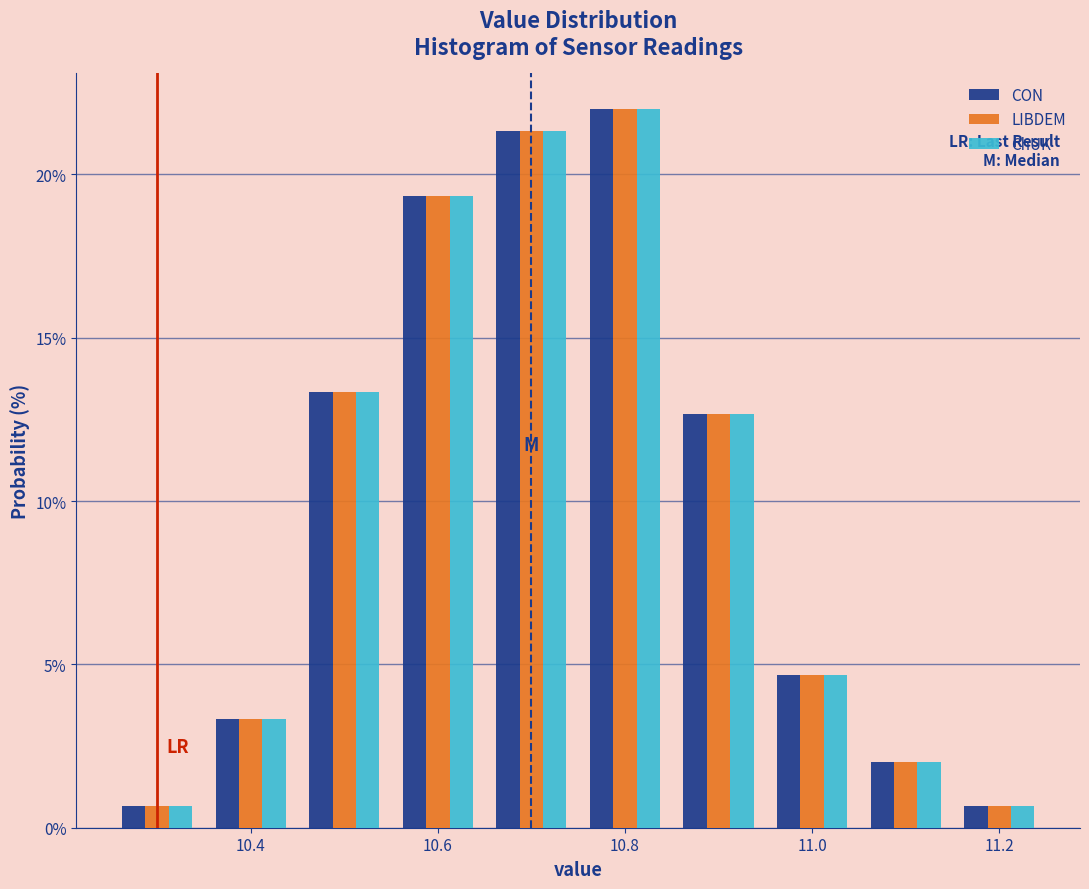

Reading left to right, list every range on the x-axis with the height of the bar of each series over it. Neither the bar edges nor the heights are printed on the chart, so give them approximately, as read against the axes.

10.25 to 10.35: CON=0.5	LIBDEM=0.5	ChUK=0.5
10.35 to 10.45: CON=3.5	LIBDEM=3.5	ChUK=3.5
10.45 to 10.55: CON=13.5	LIBDEM=13.5	ChUK=13.5
10.55 to 10.65: CON=19.5	LIBDEM=19.5	ChUK=19.5
10.65 to 10.75: CON=21.5	LIBDEM=21.5	ChUK=21.5
10.75 to 10.85: CON=22.0	LIBDEM=22.0	ChUK=22.0
10.85 to 10.95: CON=12.5	LIBDEM=12.5	ChUK=12.5
10.95 to 11.05: CON=4.5	LIBDEM=4.5	ChUK=4.5
11.05 to 11.15: CON=2.0	LIBDEM=2.0	ChUK=2.0
11.15 to 11.25: CON=0.5	LIBDEM=0.5	ChUK=0.5